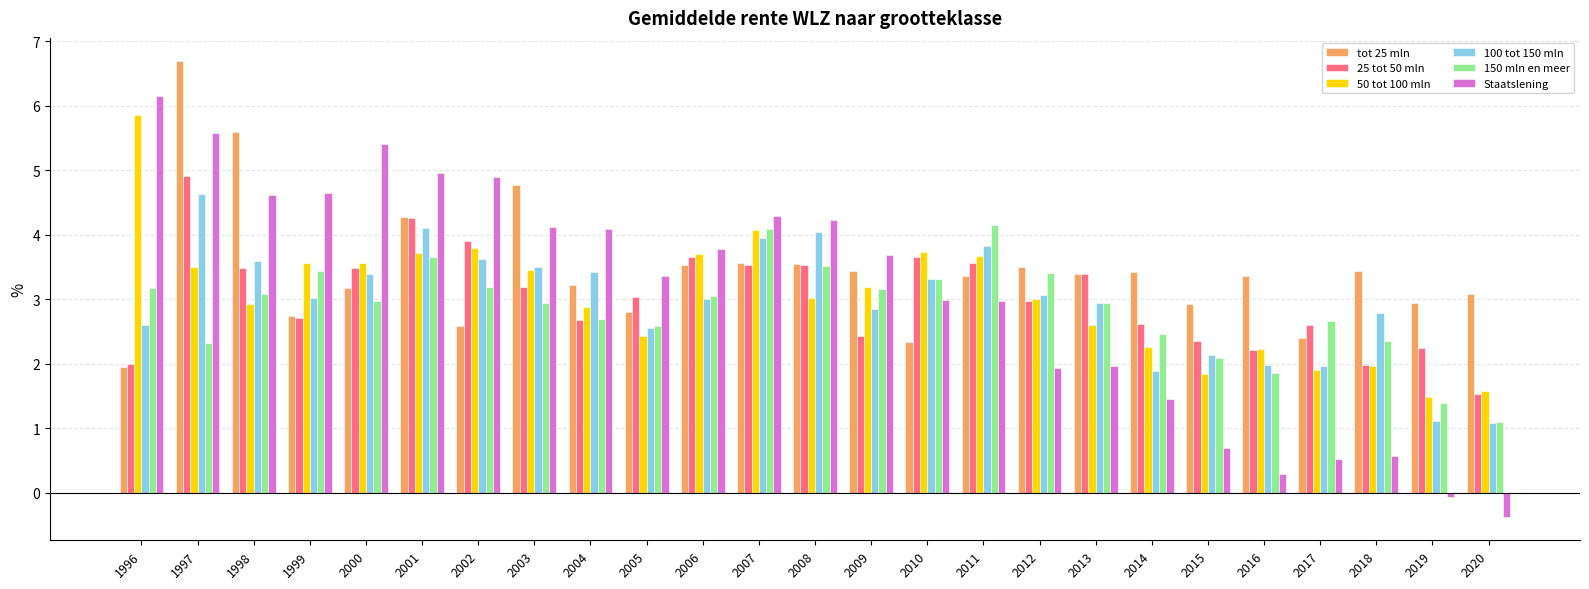

What are all the series names shown in the legend?

tot 25 mln, 25 tot 50 mln, 50 tot 100 mln, 100 tot 150 mln, 150 mln en meer, Staatslening